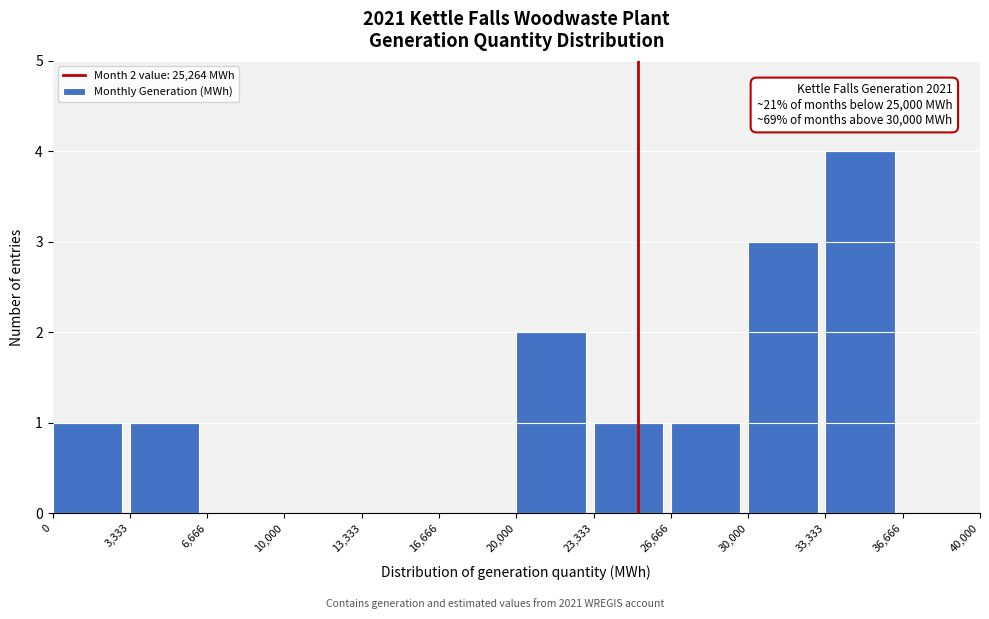

Over which range of the x-axis is the bar tallest?

33,333 to 36,666